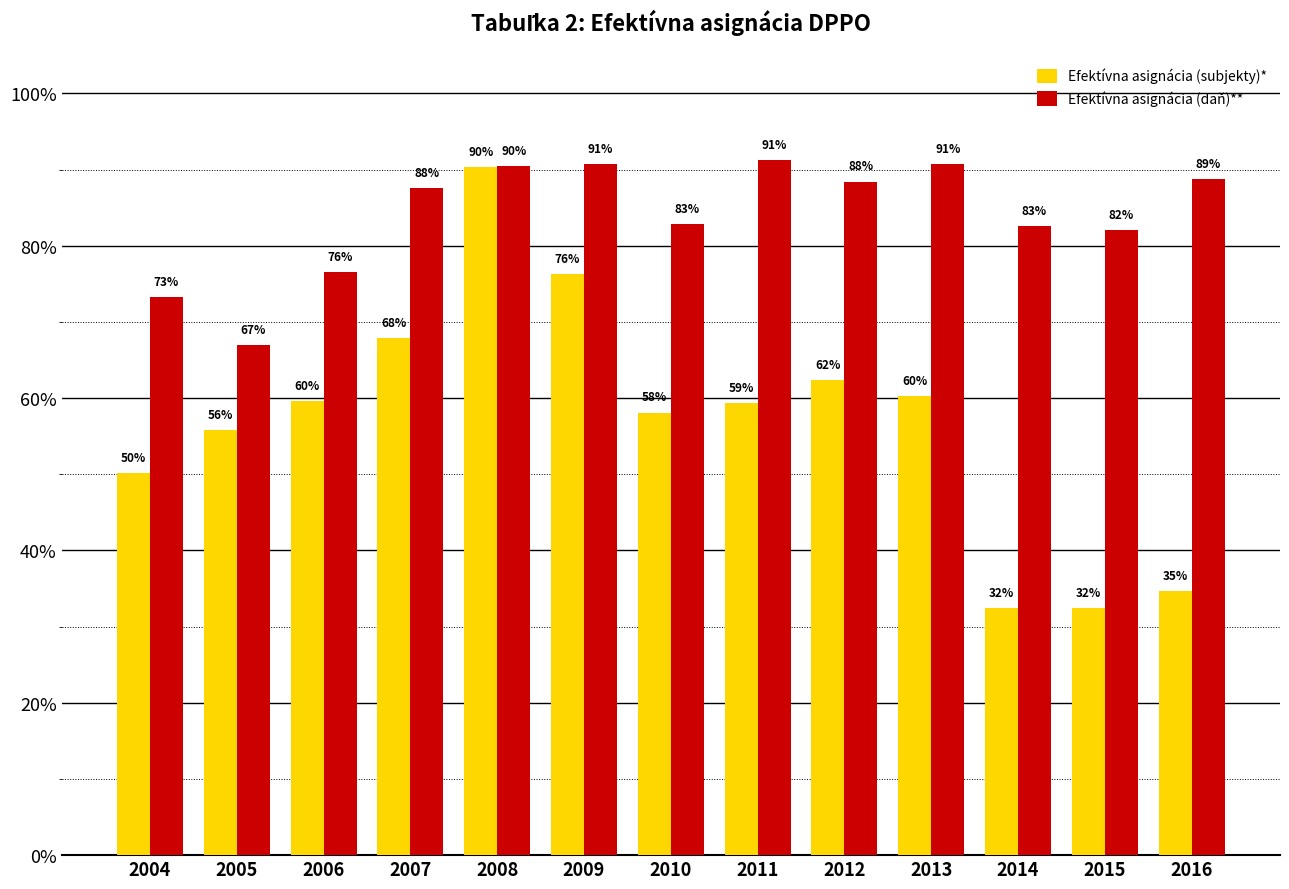

The value of Efektívna asignácia (subjekty)* at 2011 is 0.6. True or false?

True